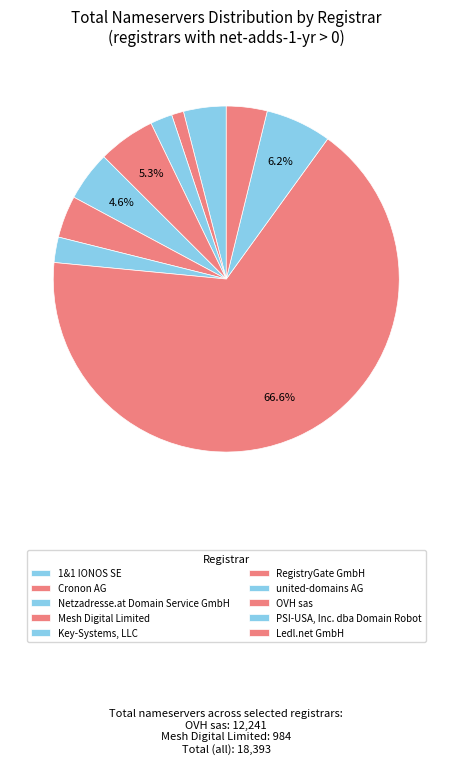

To the nearest percent, what is the difference between the largest and smallest slice percentages?

65%